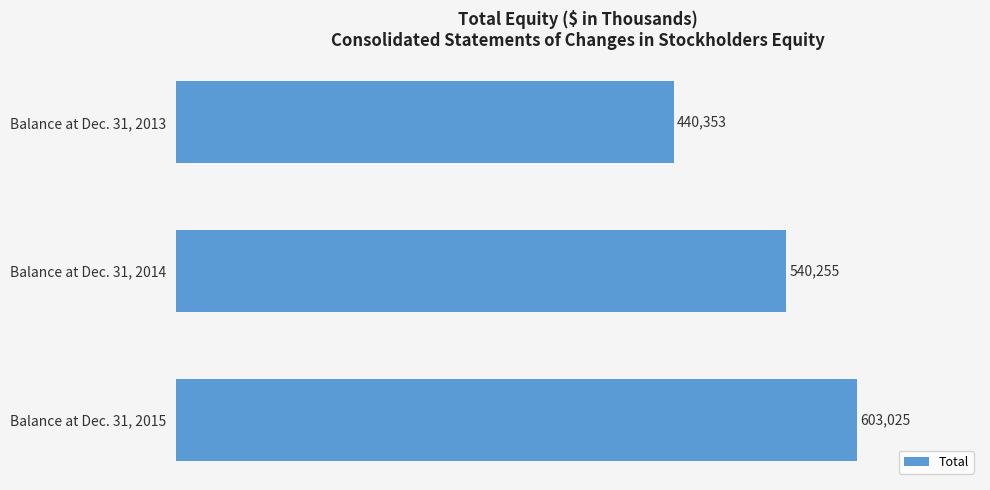

How many bars are there in total?

3